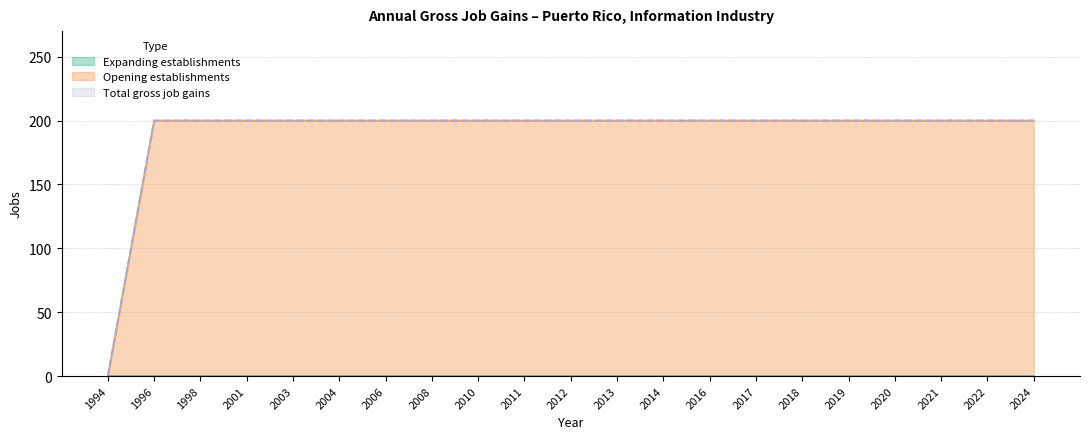

Between 1994 and 2001, which series saw the biggest shift?

Opening establishments